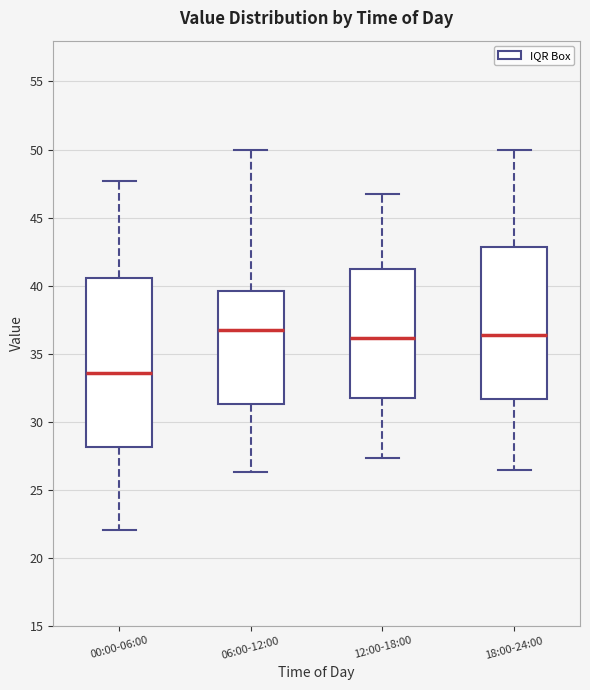

Reading left to right, read every box against the y-axis: the position of its median line, the range the box covers, and the ends of its whiskers. The values are not printed on the chart, so give them approximately, as read against the axis.

00:00-06:00: median 33.5, box 28.0 to 40.5, whiskers 22.0 to 47.5
06:00-12:00: median 36.5, box 31.5 to 39.5, whiskers 26.5 to 50.0
12:00-18:00: median 36.0, box 32.0 to 41.0, whiskers 27.5 to 46.5
18:00-24:00: median 36.5, box 31.5 to 43.0, whiskers 26.5 to 50.0